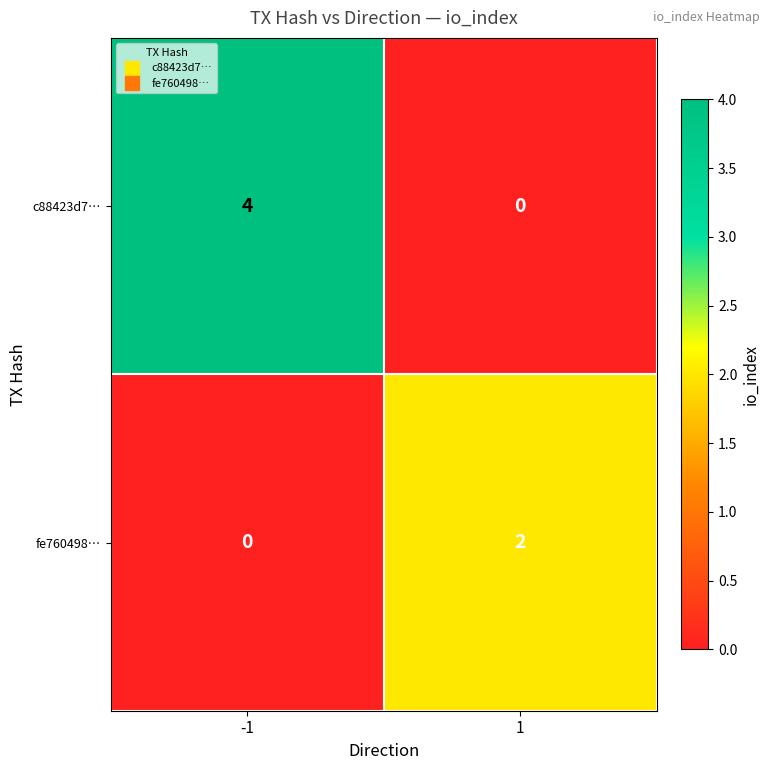

Which series has the largest total across all categories?

c88423d7…